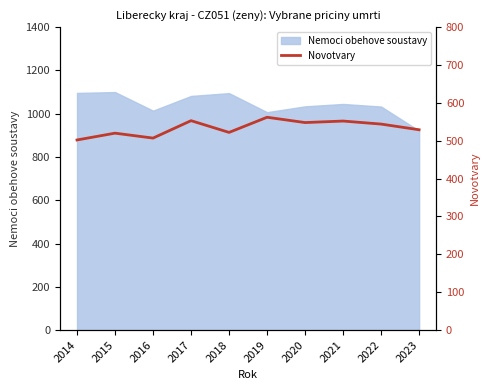

Reading right to left, what are all the values shown in this chart?

2023=529	2022=544	2021=552	2020=548	2019=562	2018=522	2017=553	2016=507	2015=520	2014=502